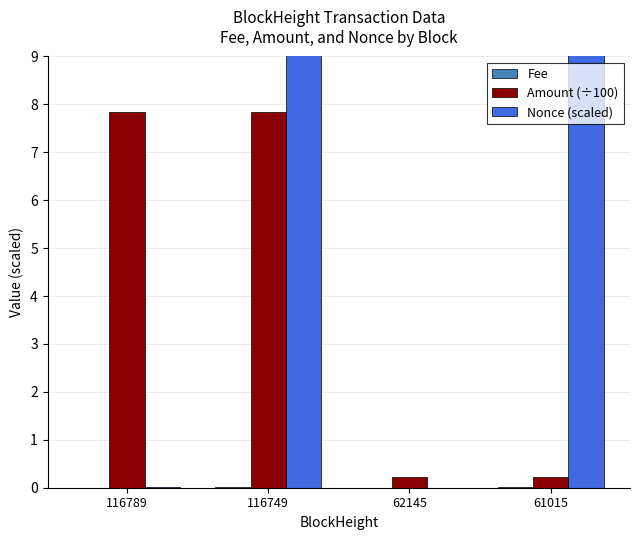

True or false: Amount (÷100) has a value of 7.8 at 116749.

True